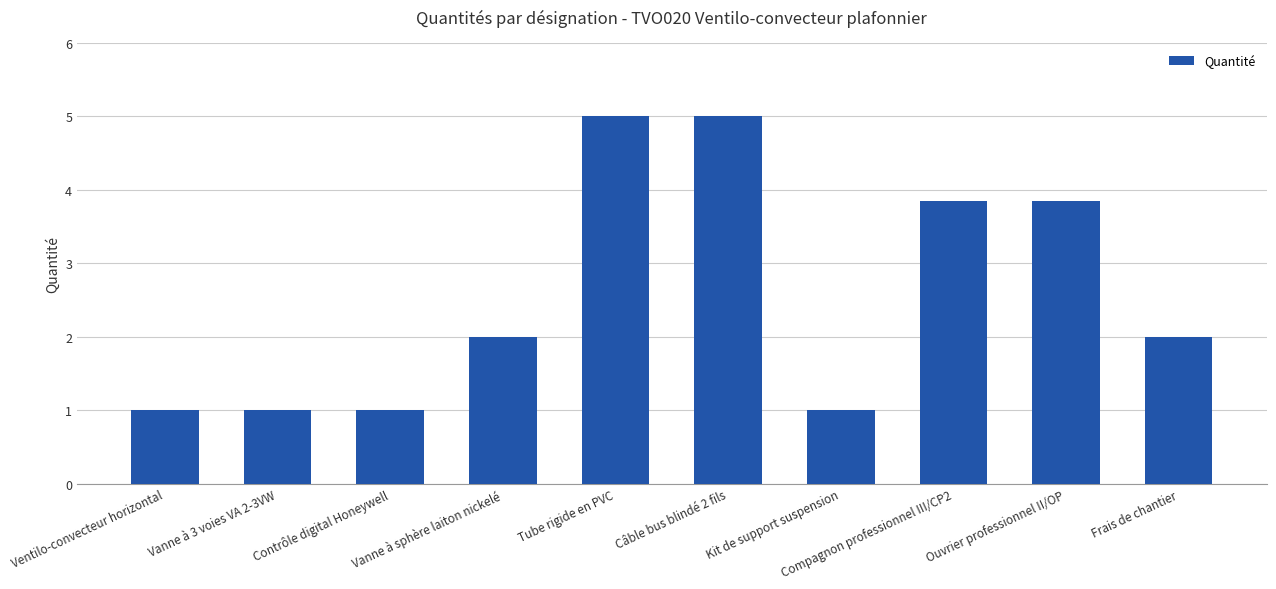

Count the number of data series in this chart.

1